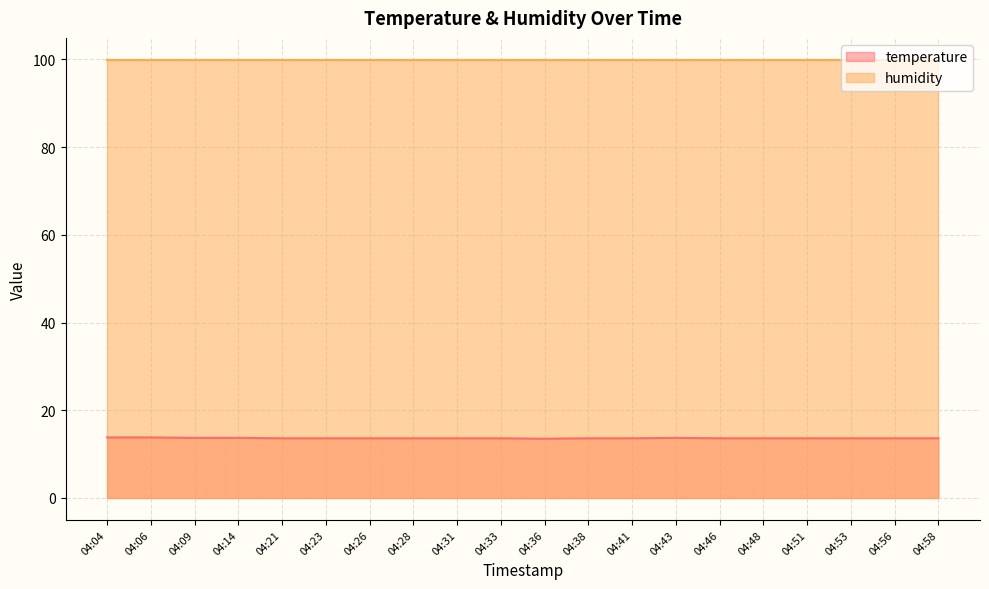

What is the value of the 8th point from the left?

13.6